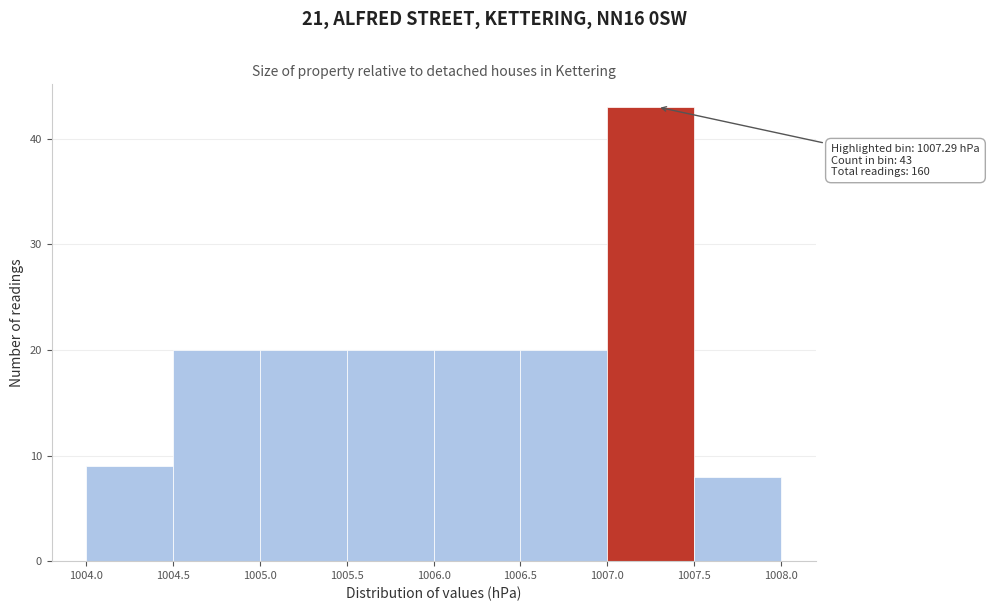

Over which range of the x-axis is the bar tallest?

1007.0 to 1007.5